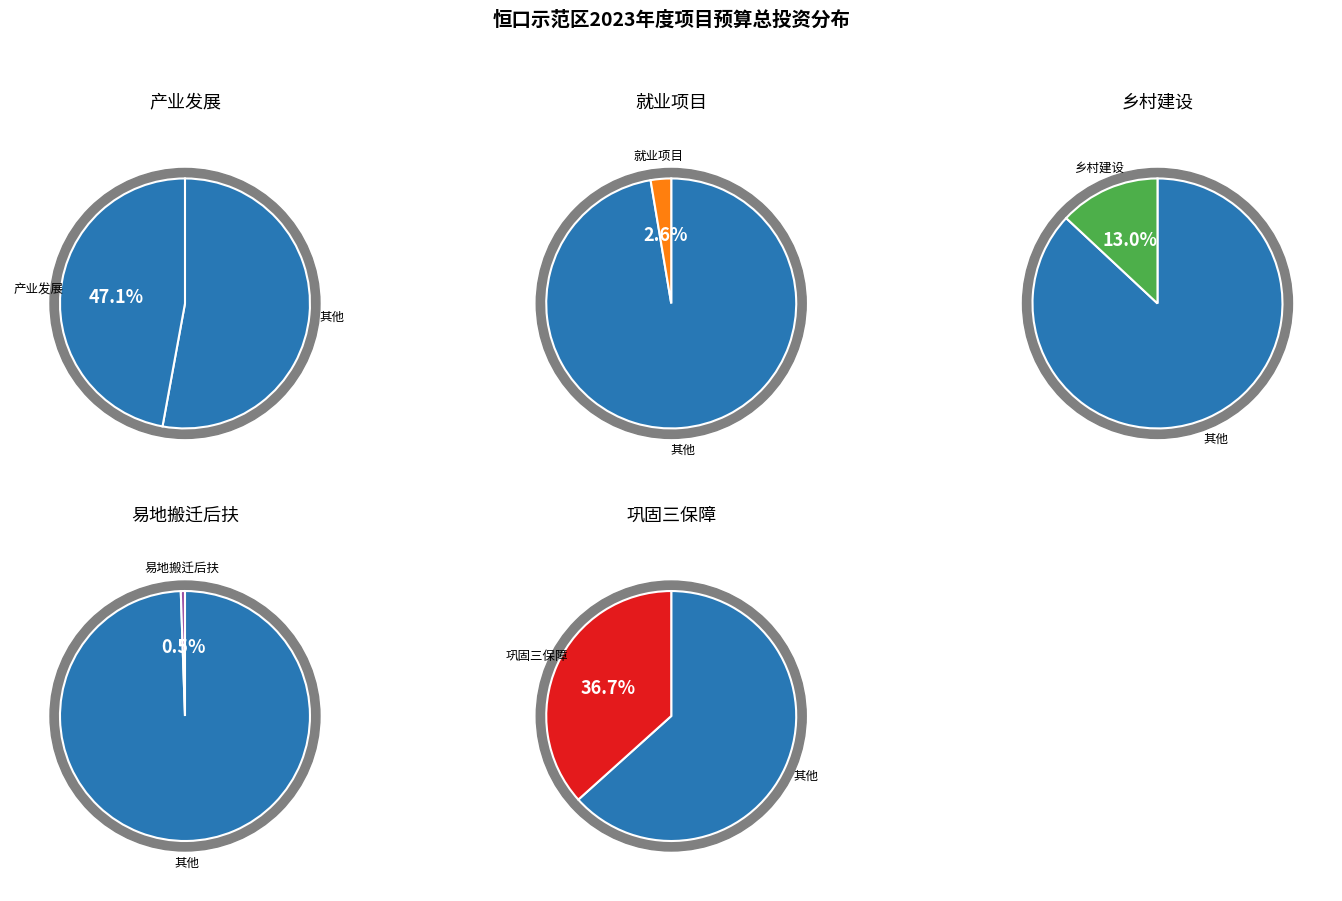

How many segments does this pie chart have?

5